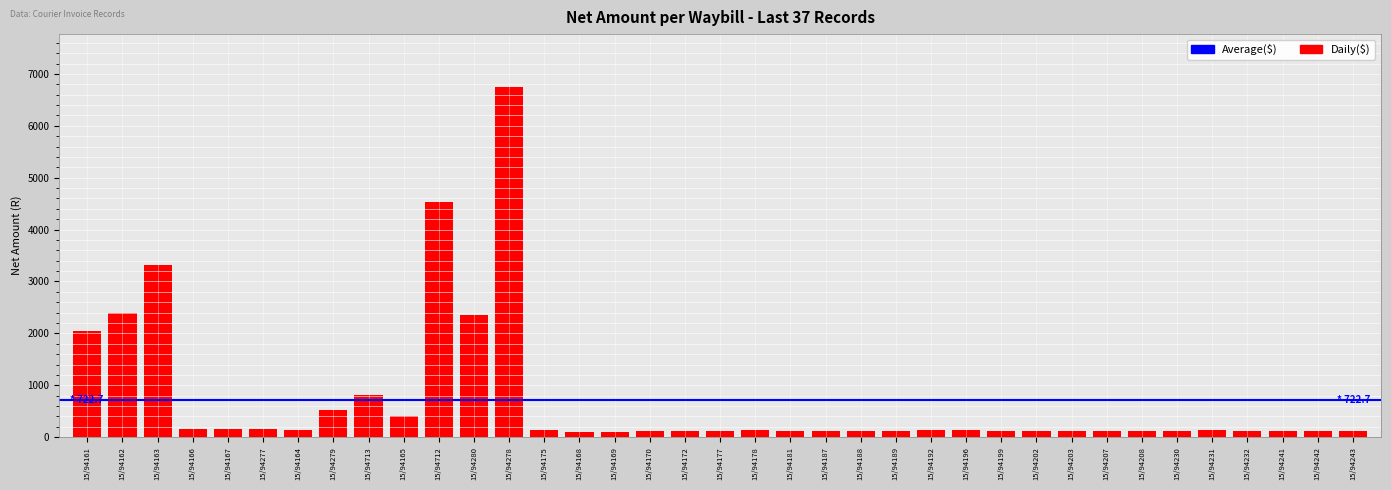

How many bars are there in total?

37